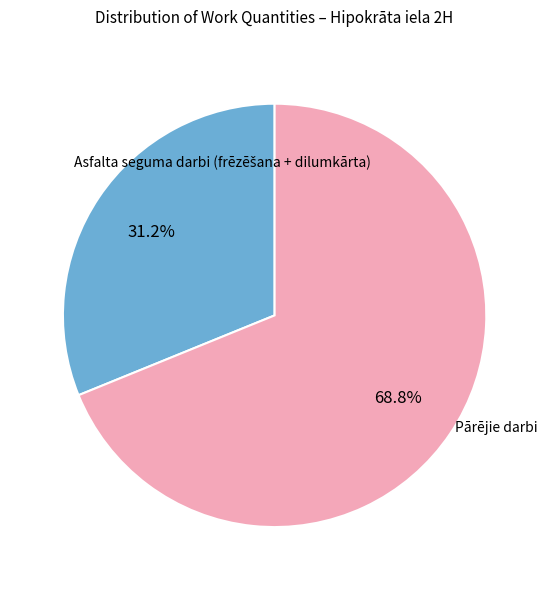

Is there a majority slice in this chart?

Yes